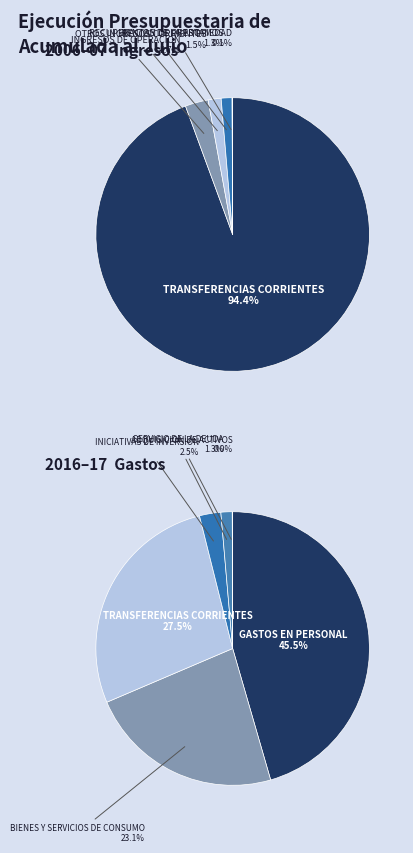

Count the number of slices in the pie.

11